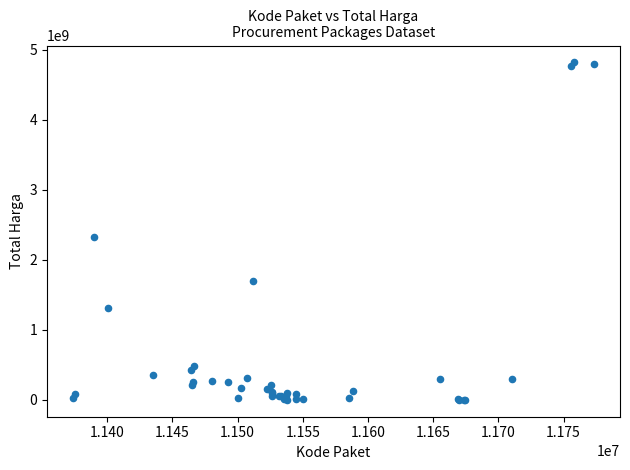

What Y value in the scatter plot is closest to 2409653309?

2332200000